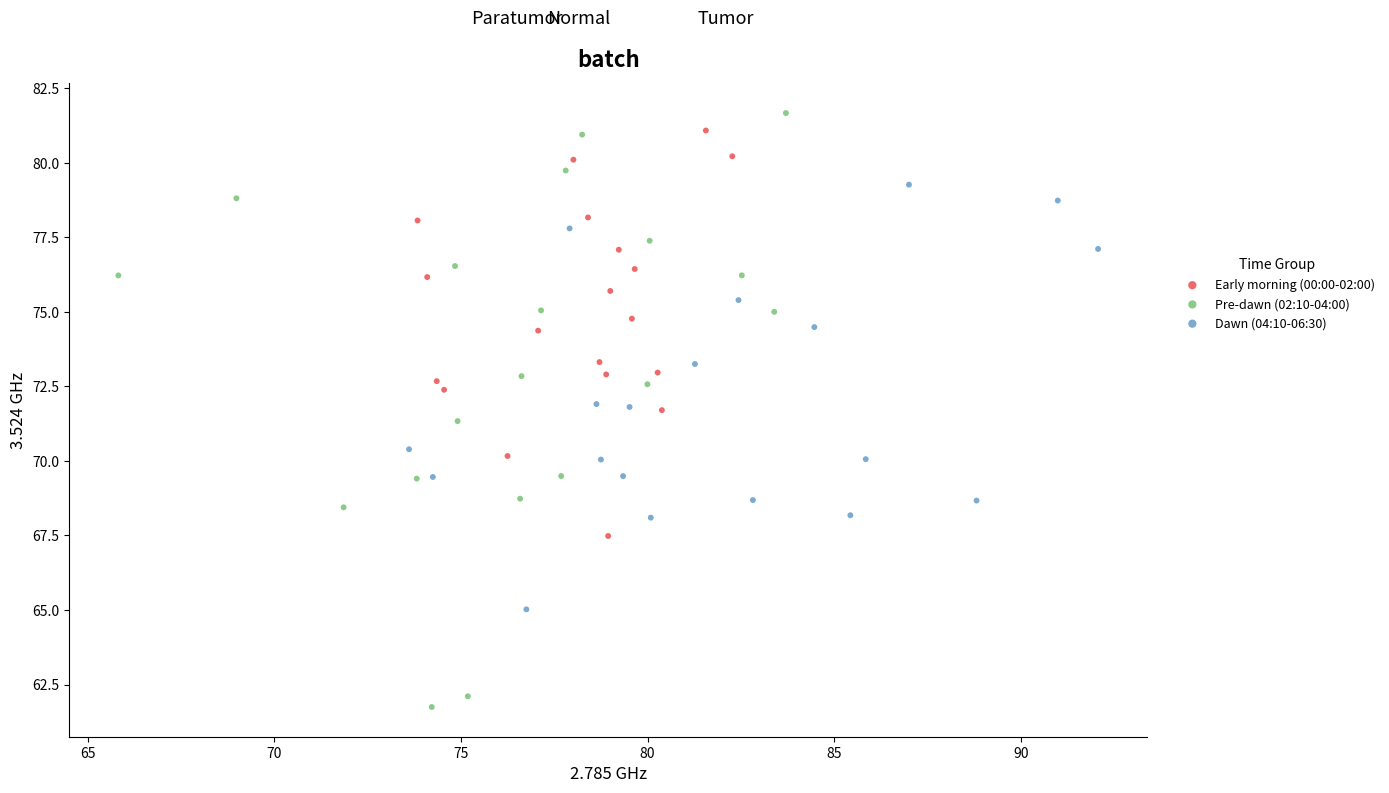

Which series has the widest spread of Y values?

Pre-dawn (02:10-04:00)